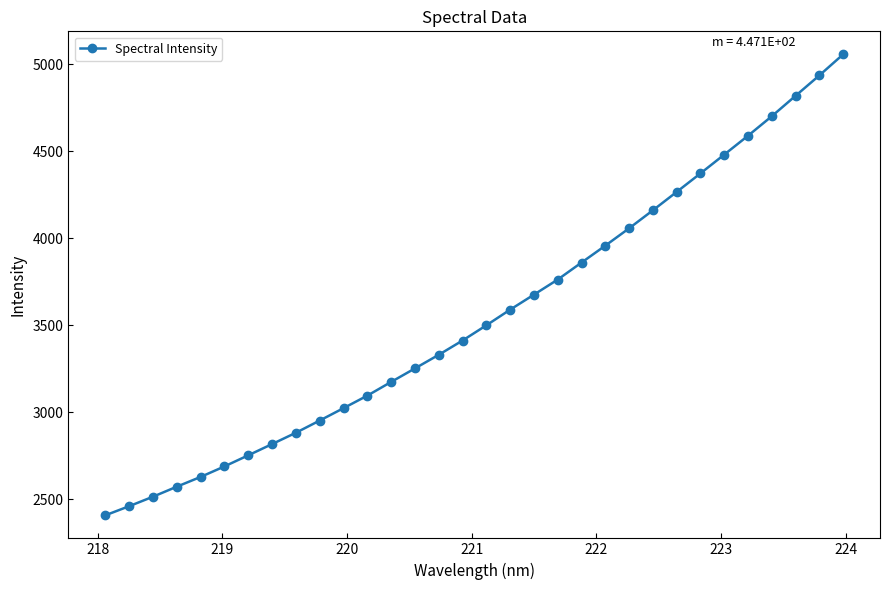

What is the difference between the maximum and minimum values?

2647.2